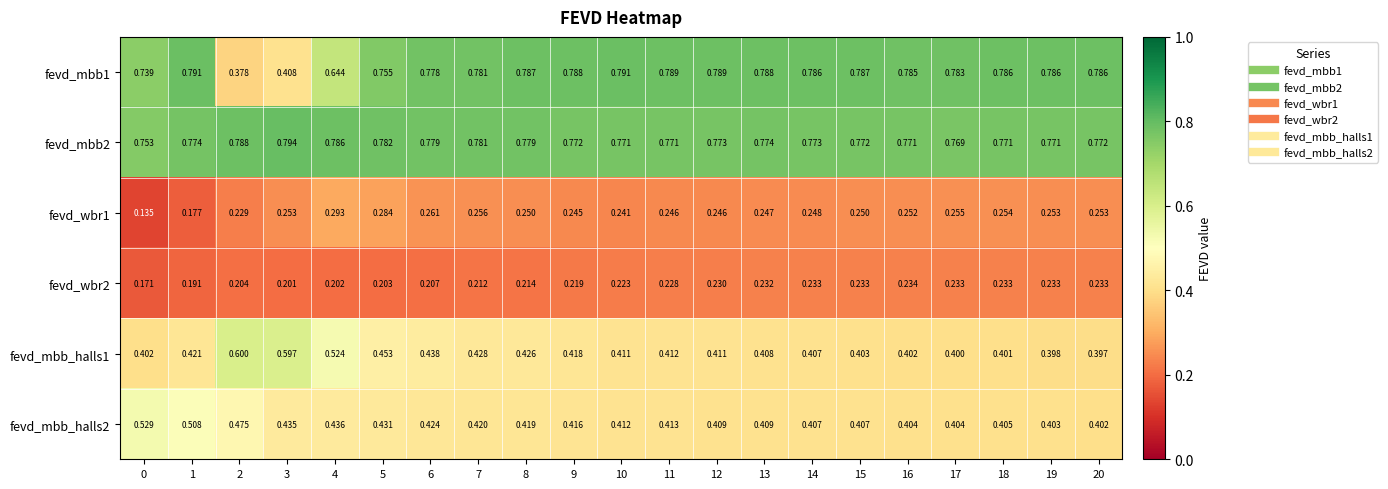

Is the value of fevd_wbr2 at 13 greater than the value of fevd_mbb1 at 15?

No